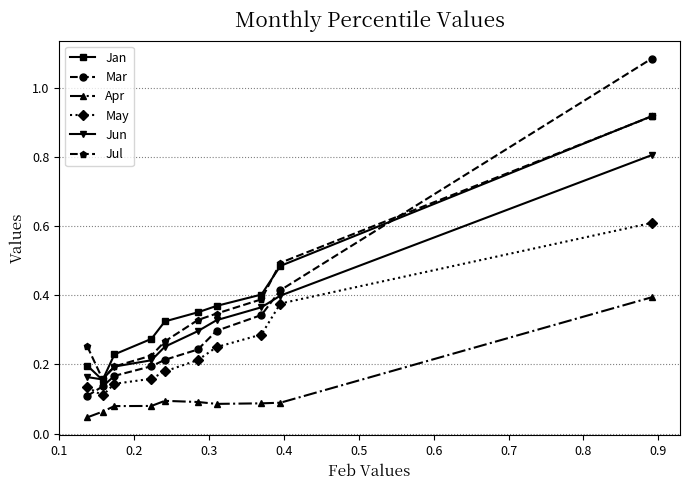

Which series has the largest range (max minus min)?

Mar